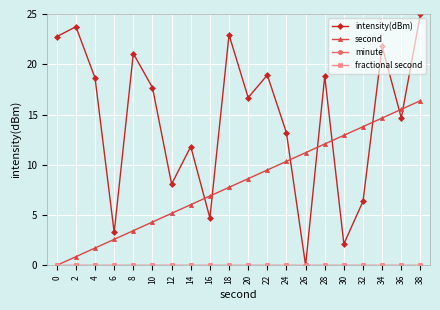

Does the chart have visible grid lines?

Yes